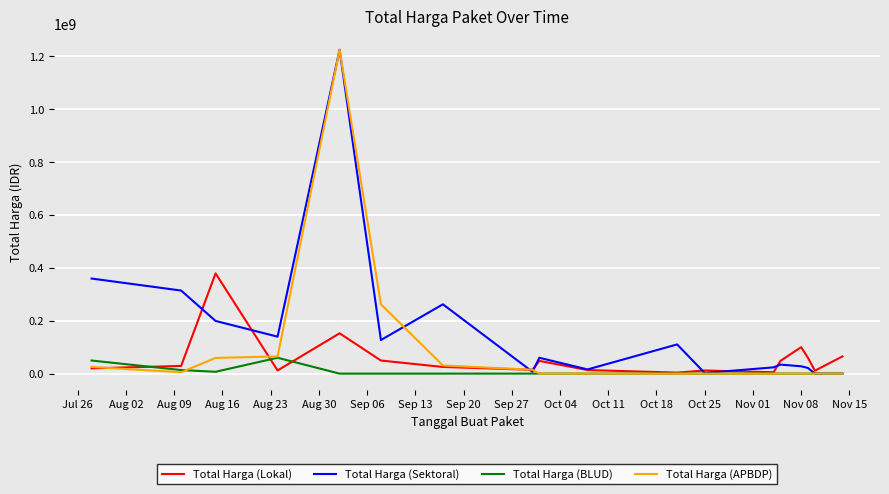

What is the highest value of the Total Harga (BLUD) series?

59935000